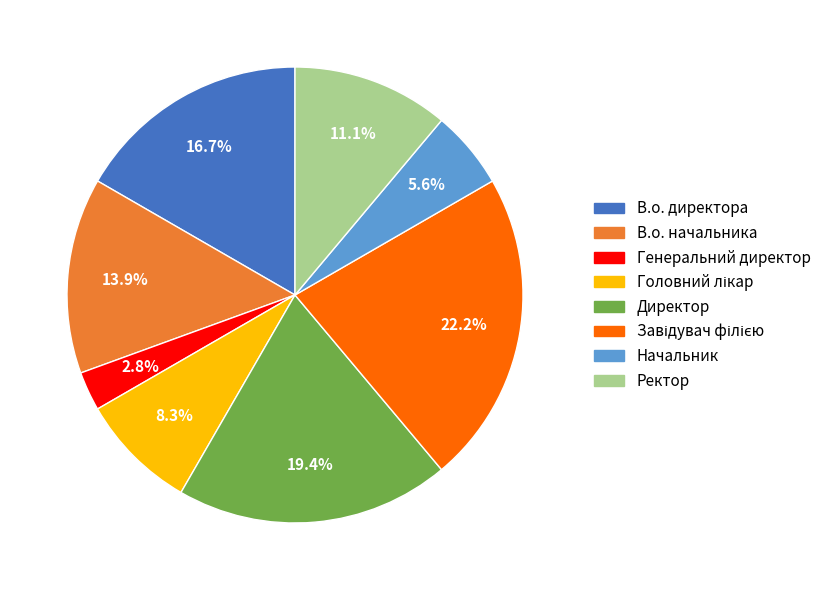

What percentage is the Директор slice, to the nearest percent?

19%